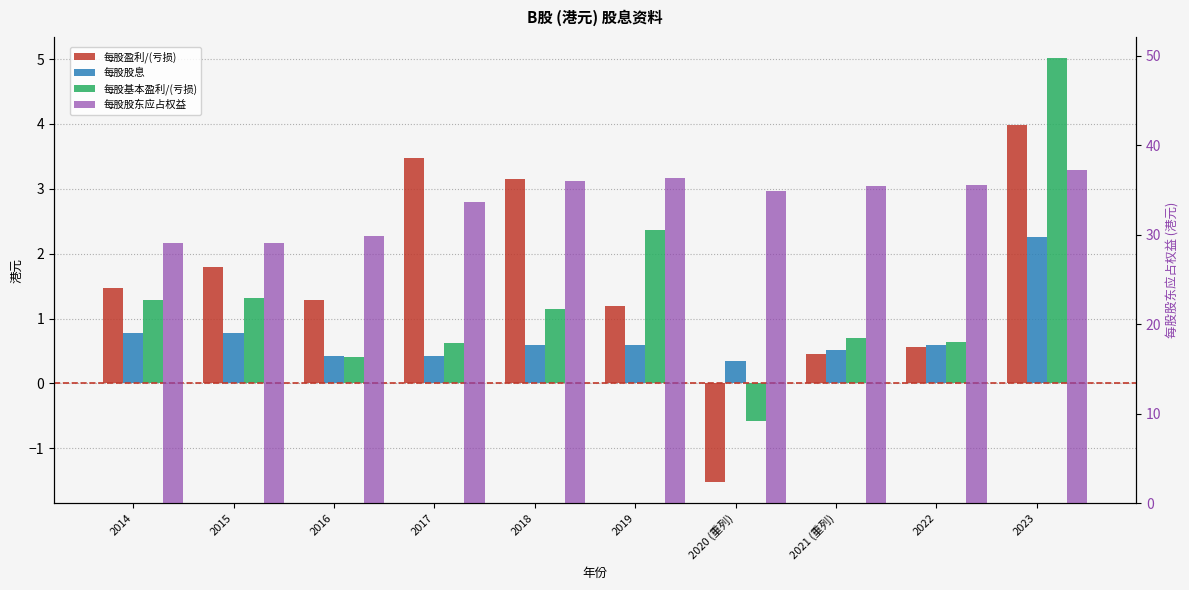

Does the chart contain stacked bars?

No